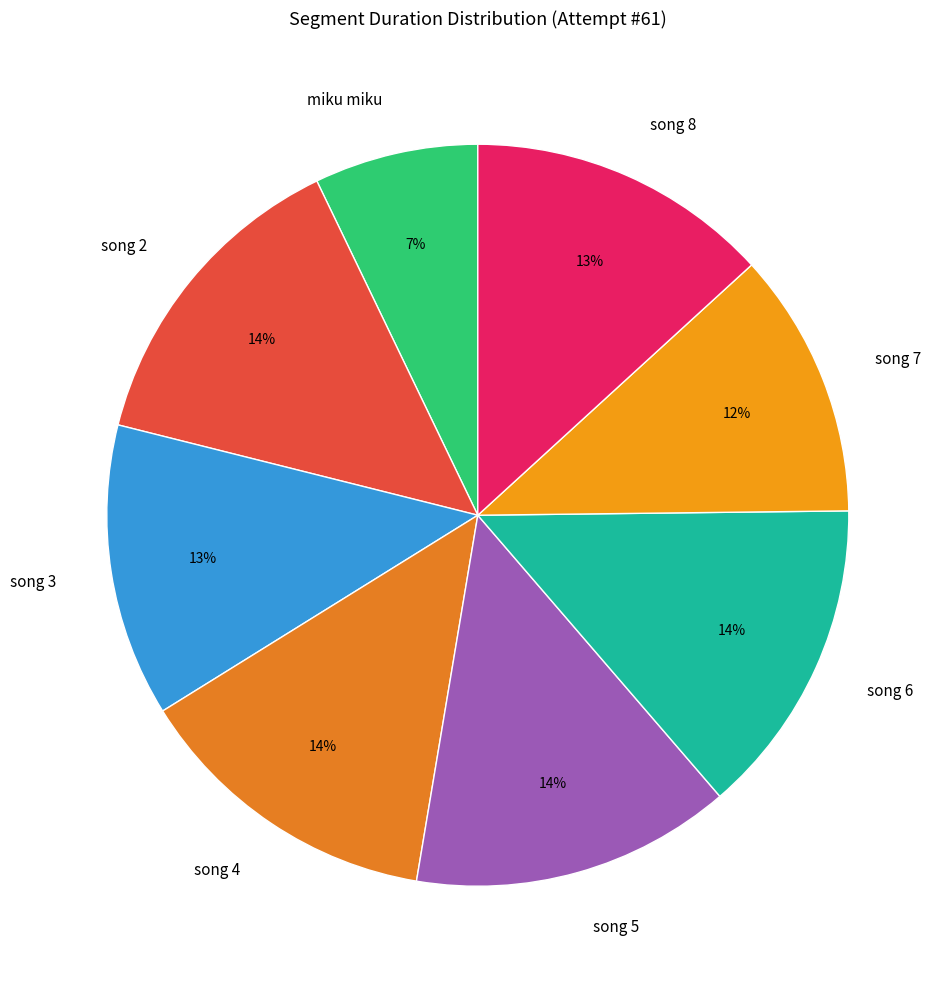

True or false: miku miku accounts for 1% of the total.

False